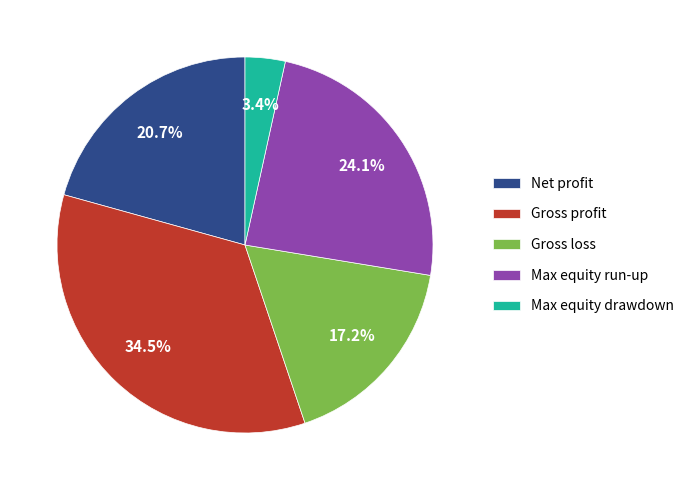

To the nearest percent, what is the difference between the Net profit and Max equity run-up slice percentages?

3%